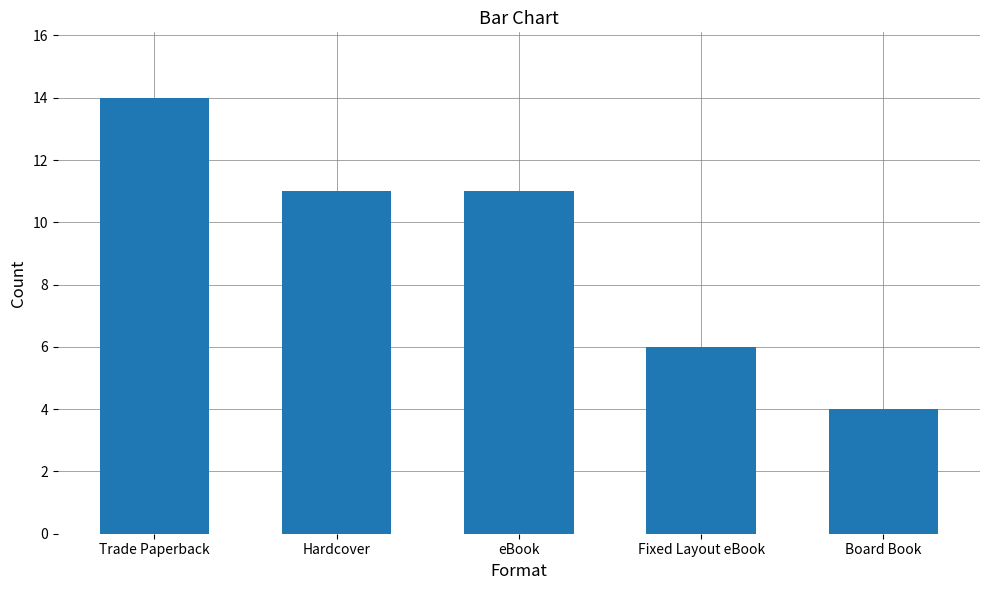

What is the greatest value displayed?

14